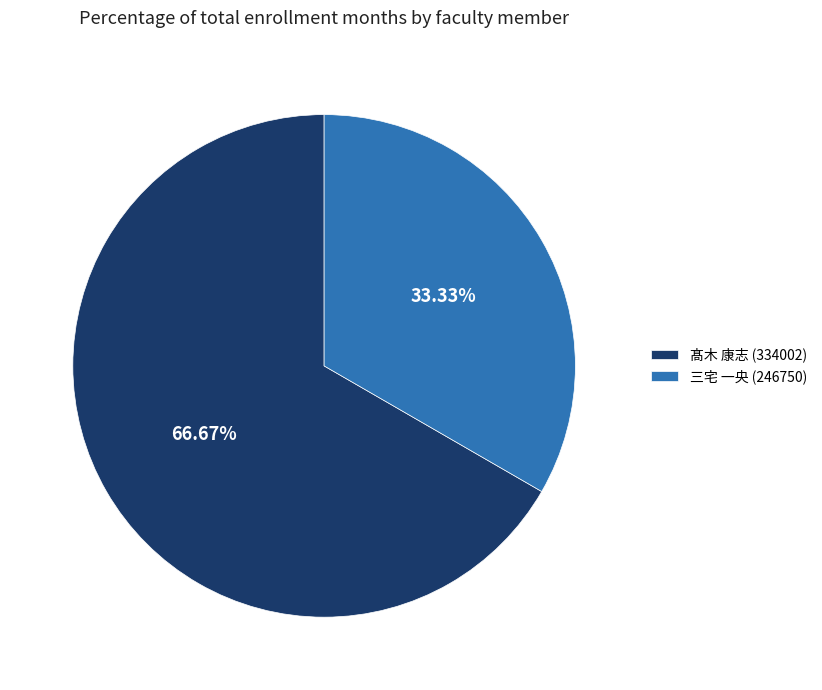

Between 髙木 康志 (334002) and 三宅 一央 (246750), which is larger?

髙木 康志 (334002)